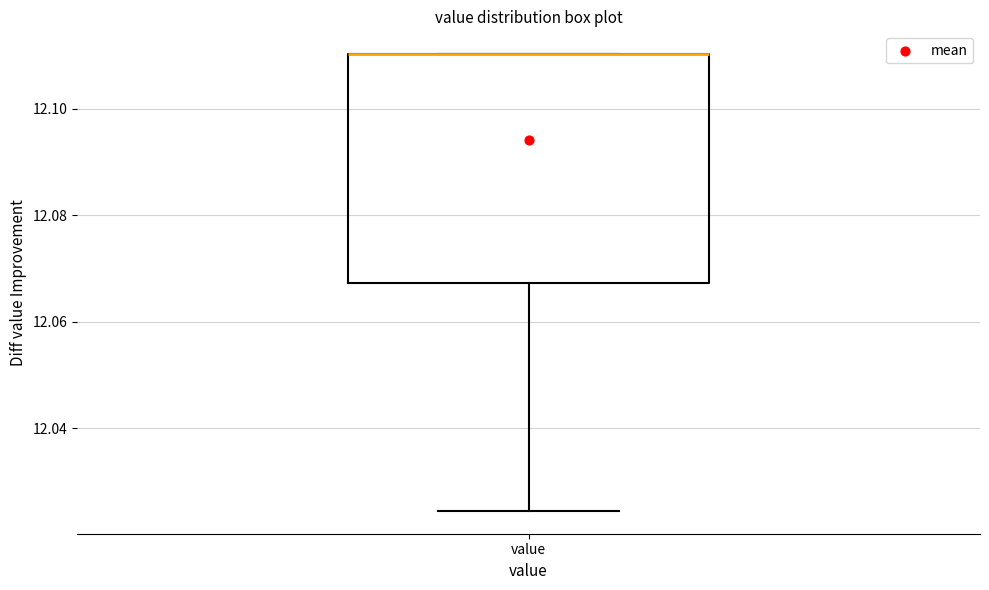

Where is the upper edge of the box for value on the y-axis? The values are not printed on the chart, so give them approximately, as read against the axis.

12.110